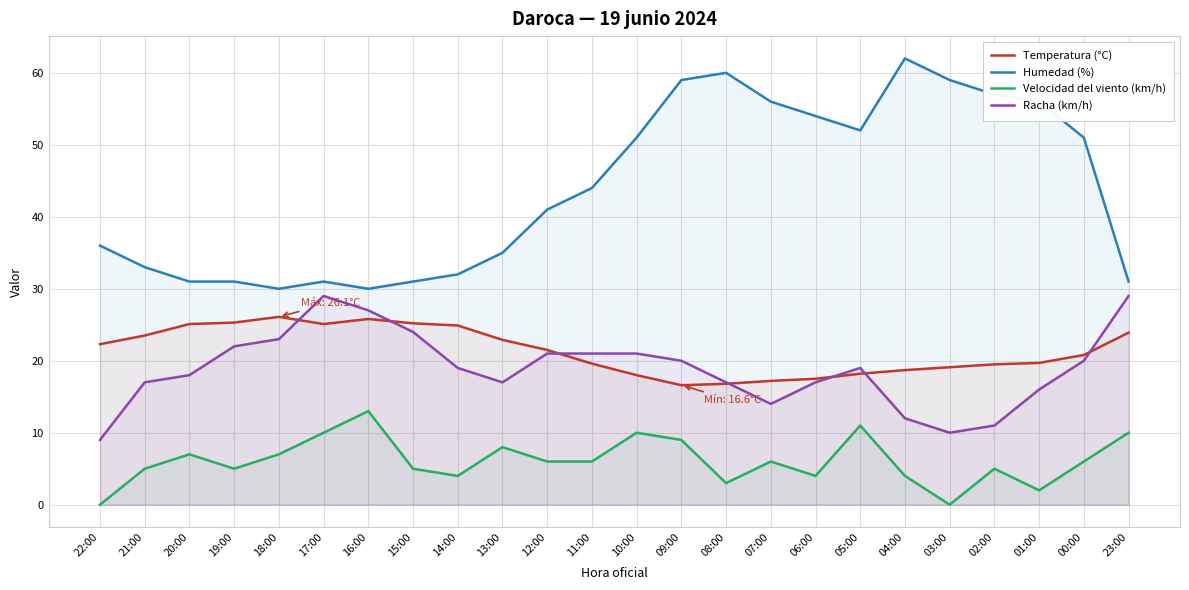

Where is Racha (km/h) nearest to the value 19?

14:00